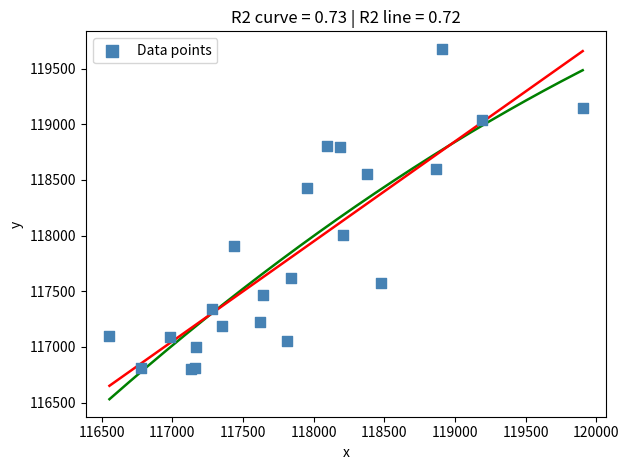

What Y value in the scatter plot is closest to 118239?

118423